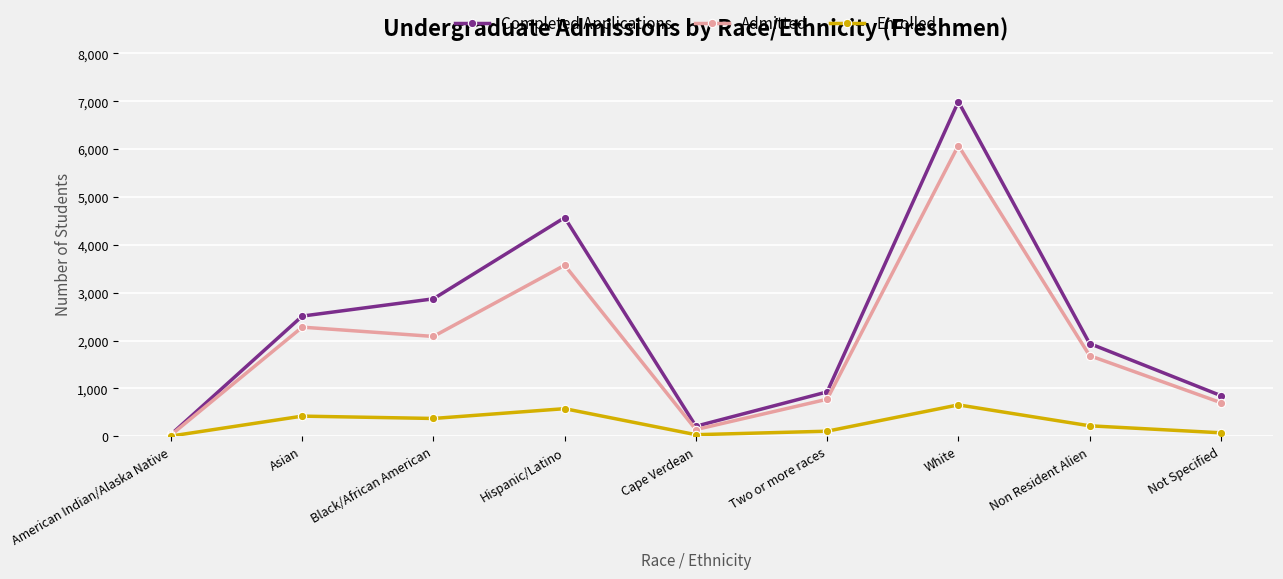

At which category does Admitted reach its first local valley?

Black/African American